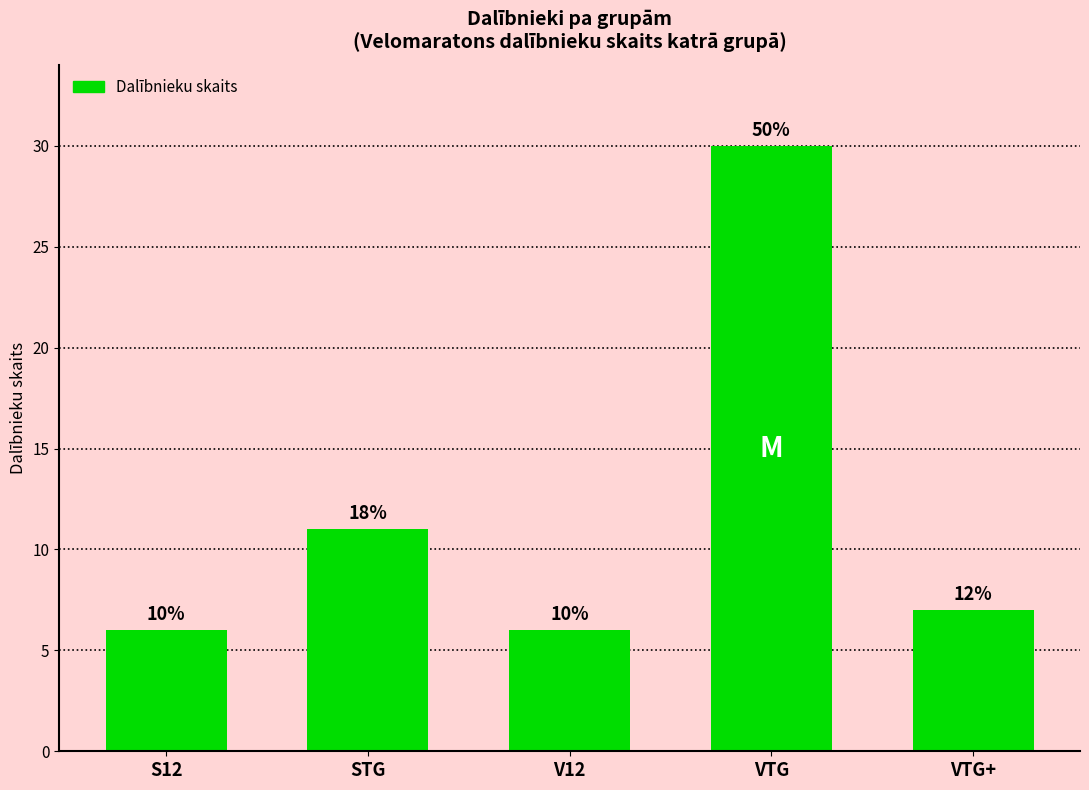

How many bars are there in total?

5